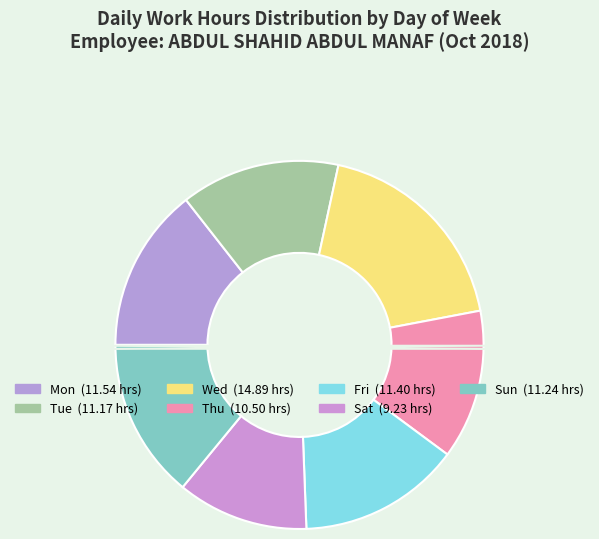

To the nearest percent, what percentage of the pie is Fri?

14%